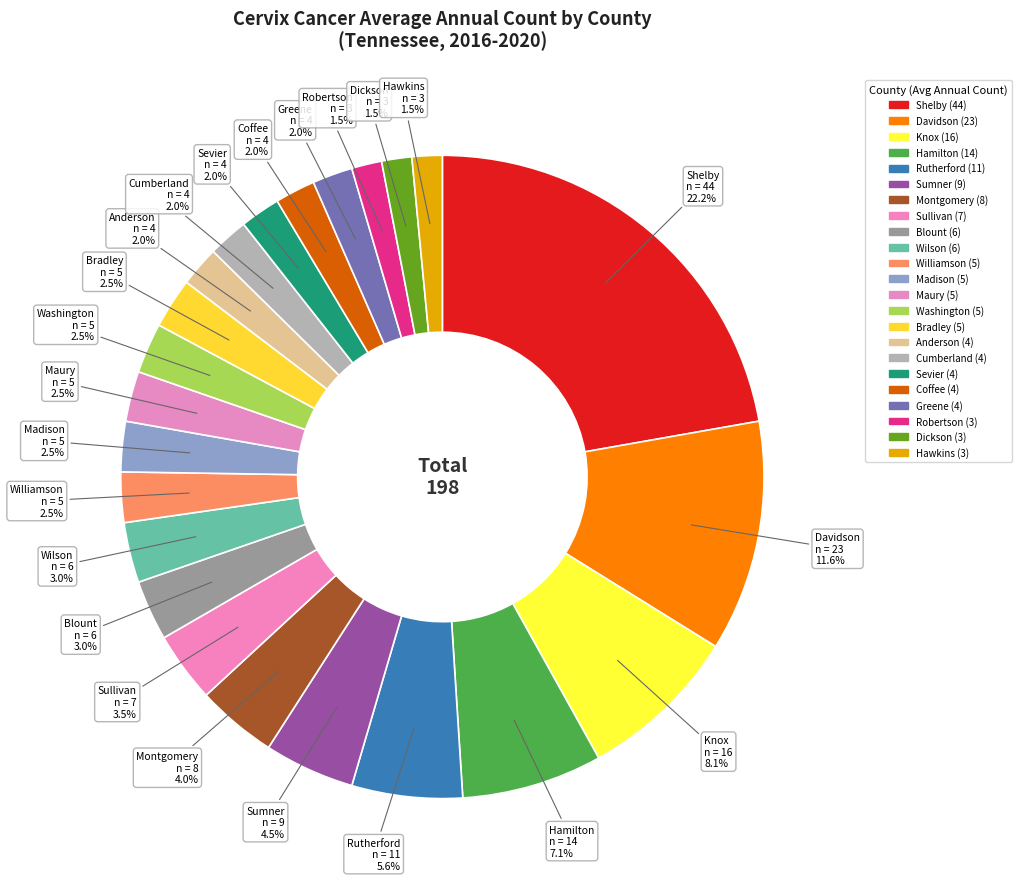

What is the largest slice in the pie chart?

Shelby County